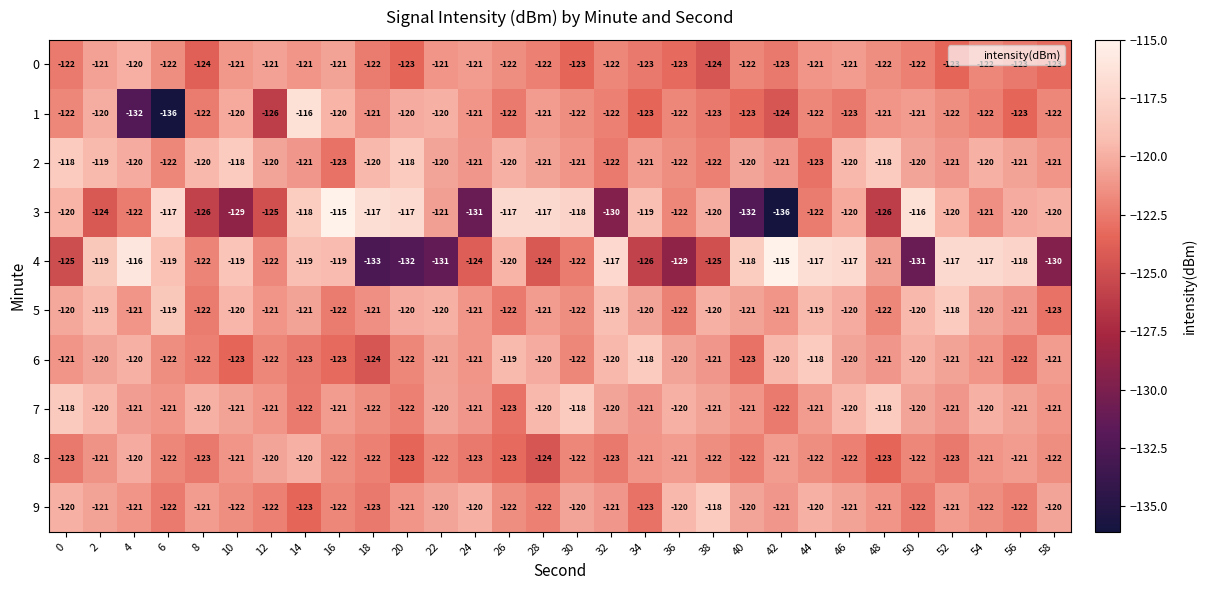

Which series has the largest total across all categories?

2